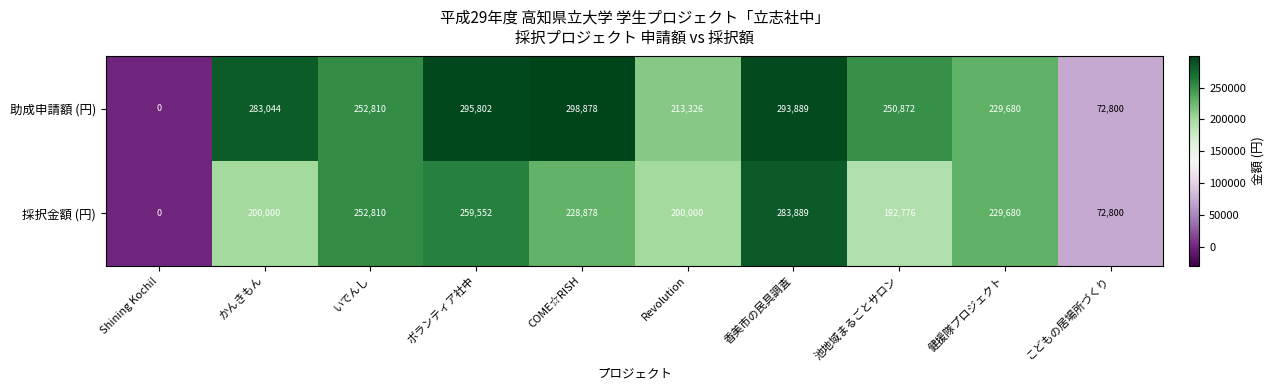

What is the greatest value displayed?

298878